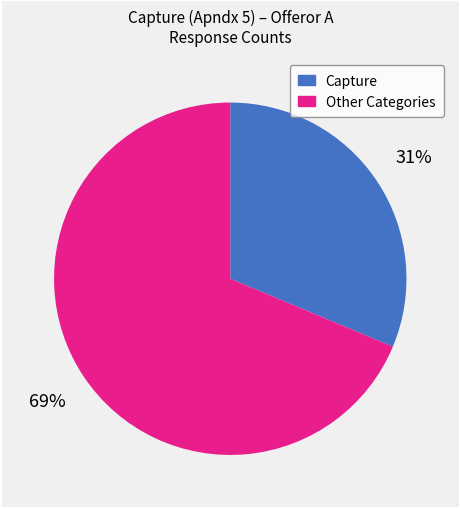

Is there a majority slice in this chart?

Yes